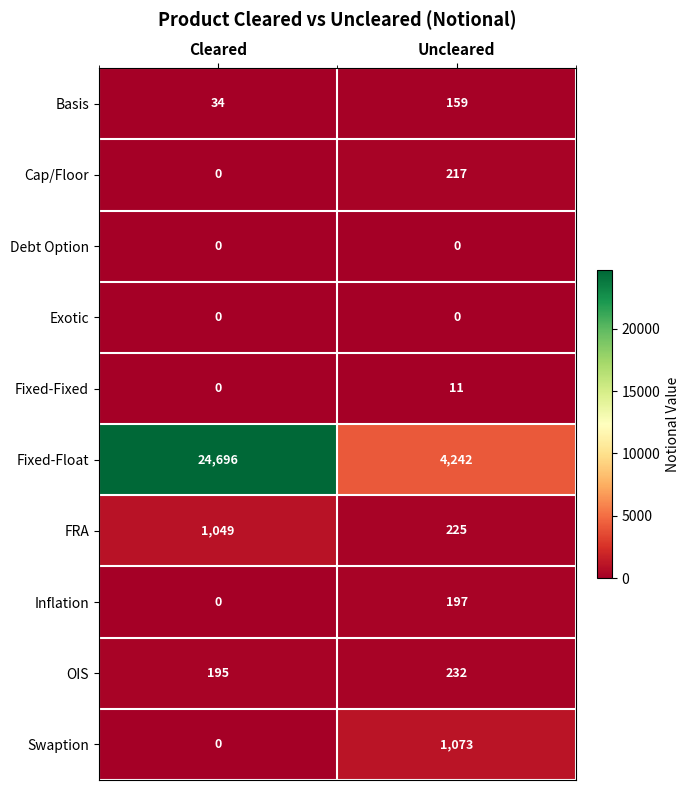

What is the total value across all series at Cleared?

25974